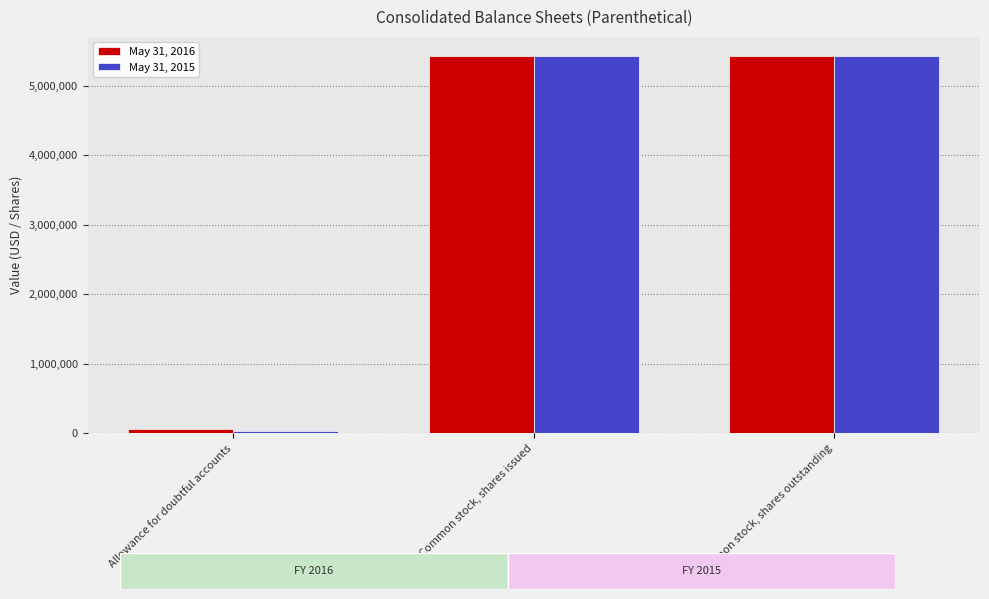

What is the value of the May 31, 2015 bar at the 3rd from the left?

5430279